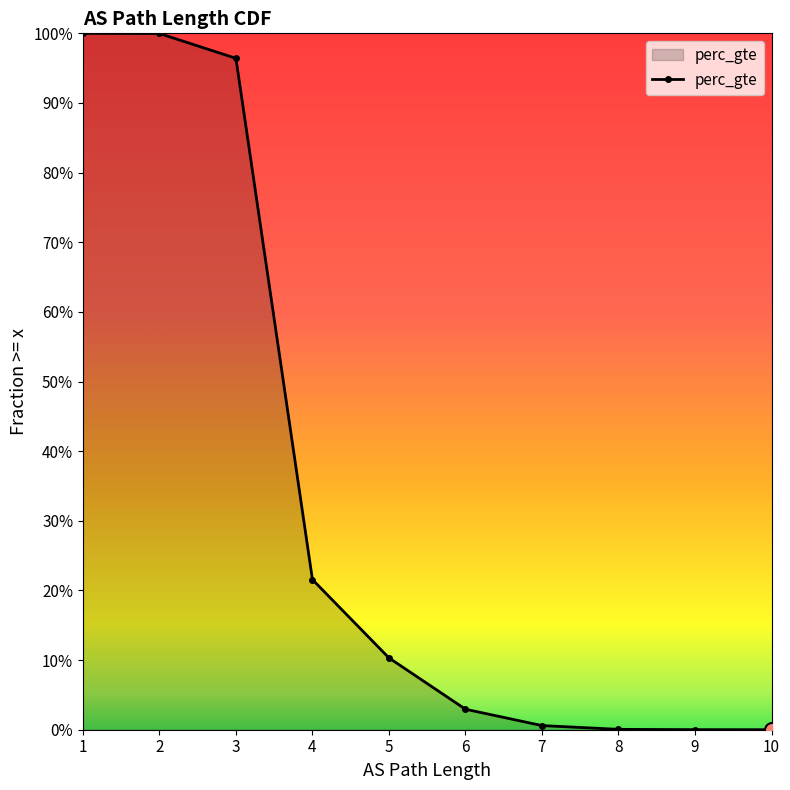

What is the change in value from 3 to 5?

-0.9